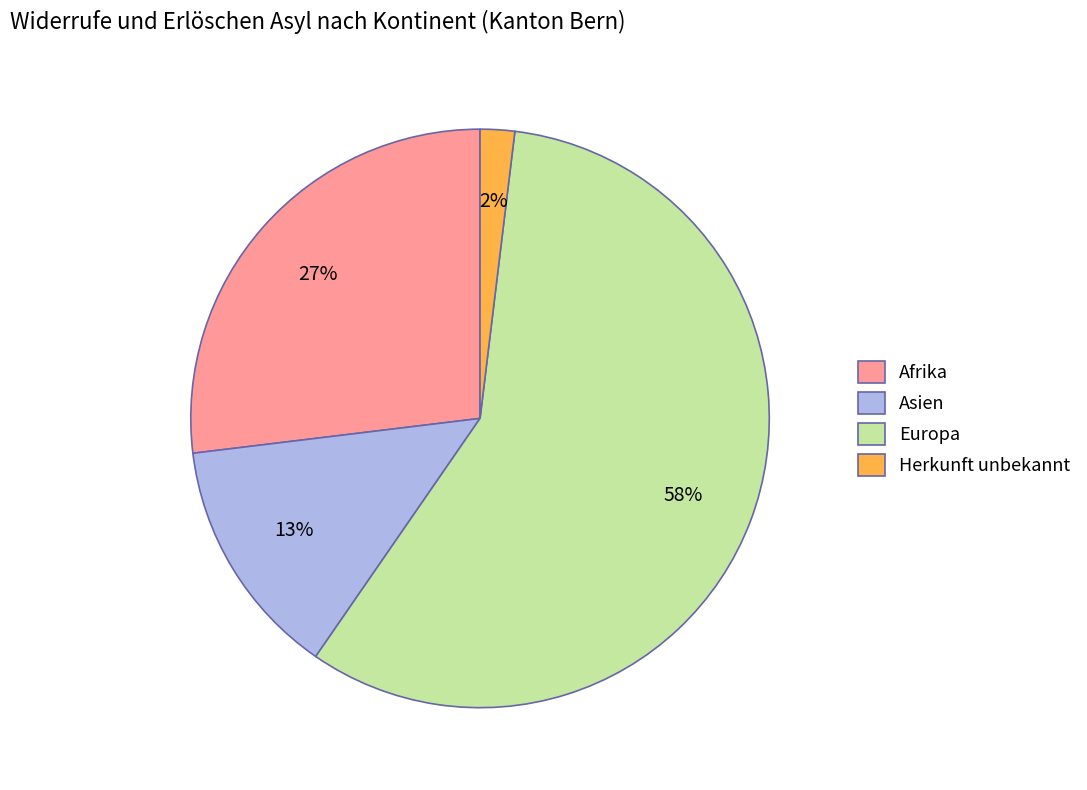

Between Herkunft unbekannt and Europa, which is larger?

Europa